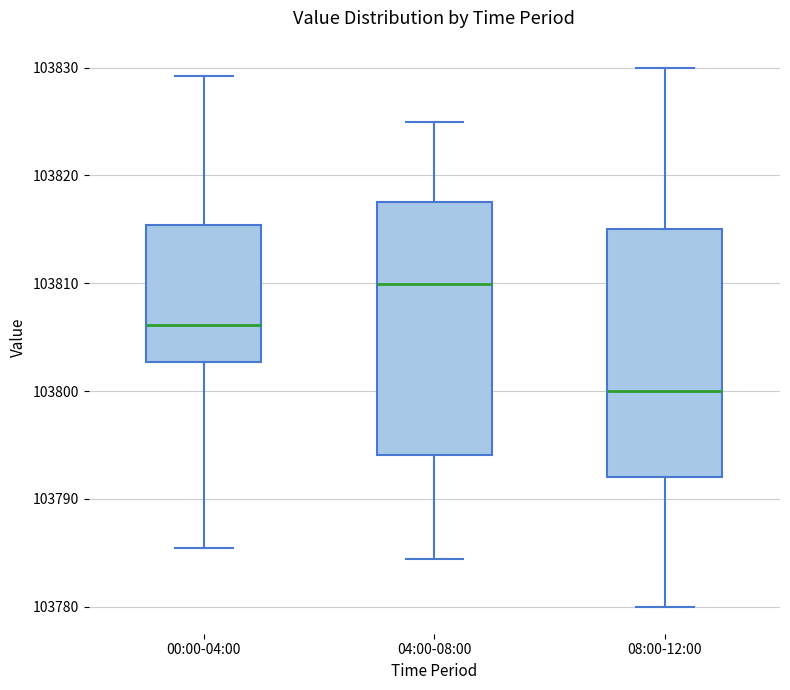

Which box has the lowest median line?

08:00-12:00